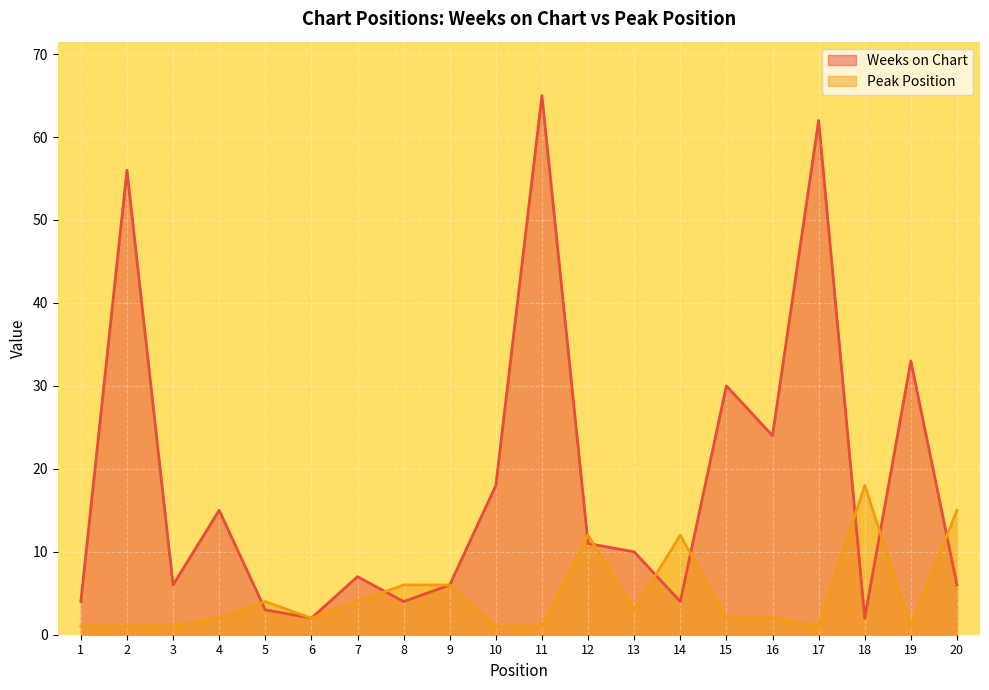

How many lines are shown in the chart?

2